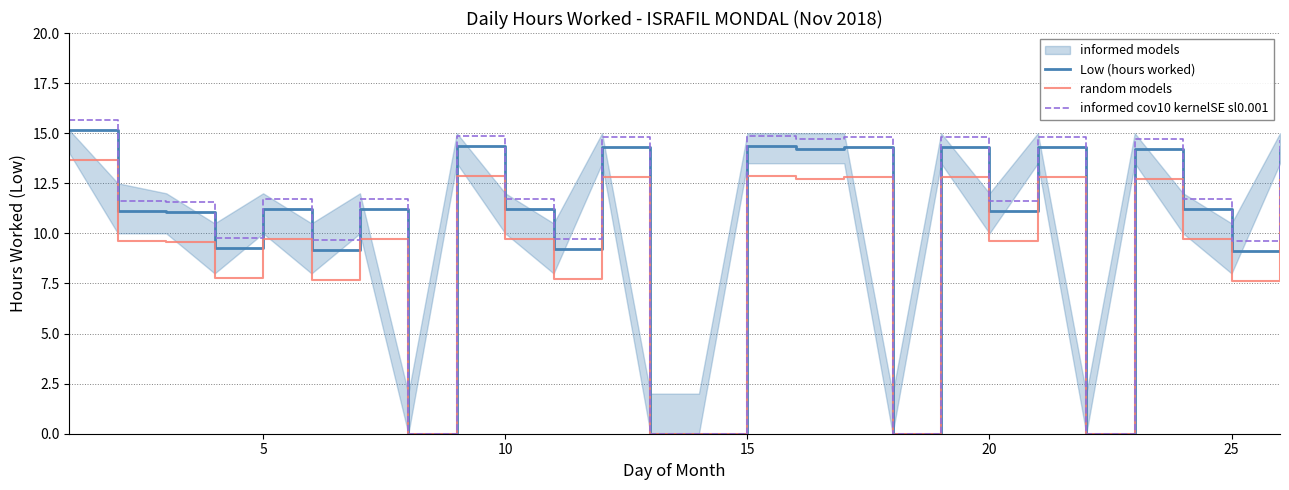

What is the highest value of the Low (hours worked) series?

15.2